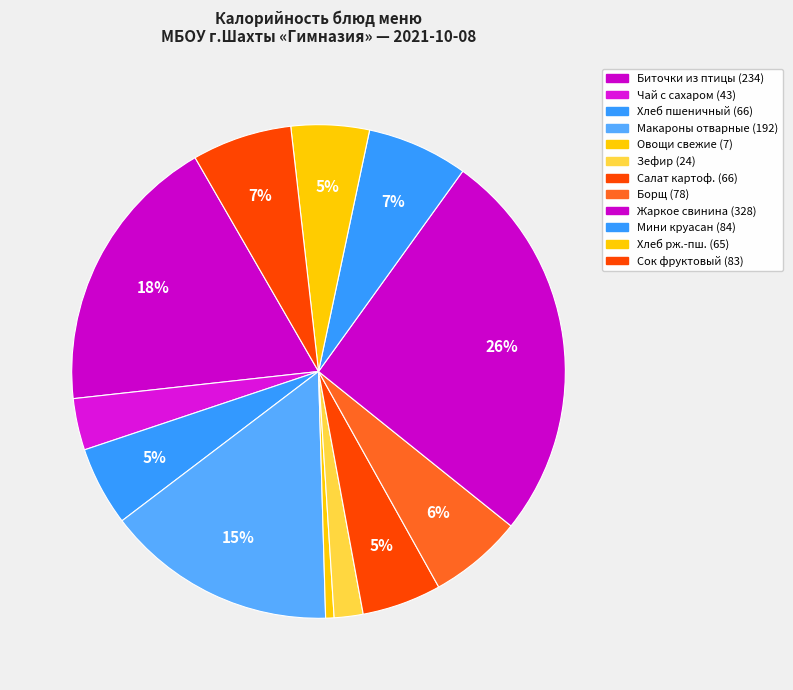

What is the smallest slice in the pie chart?

Овощи свежие (огурцы)